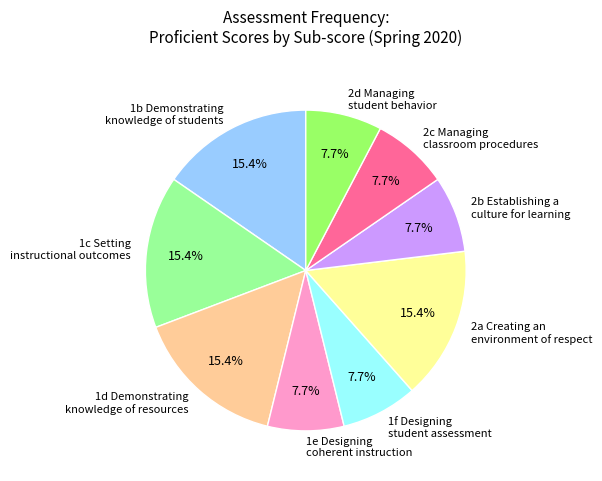

What is the total percentage of 2d Managing student behavior and 1c Setting instructional outcomes?

23.1%